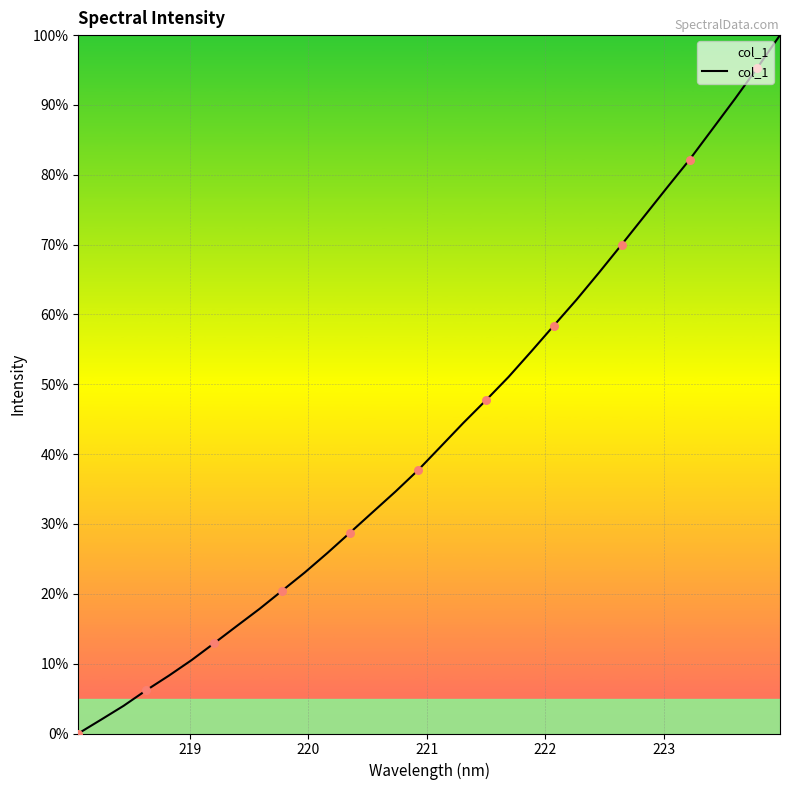

What is the greatest value displayed?

100.0